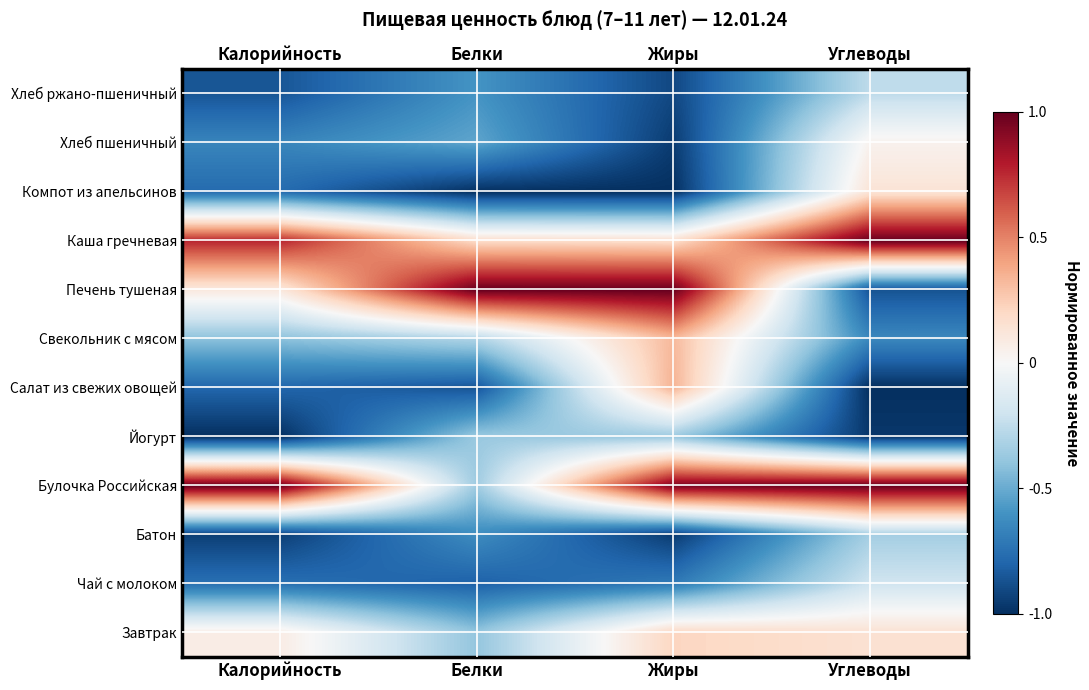

Rank the series by their maximum value, from highest to lowest.

Булочка Российская, Печень тушеная, Каша гречневая, Салат из свежих овощей, Свекольник с мясом, Завтрак, Компот из апельсинов, Хлеб пшеничный, Чай с молоком, Хлеб ржано-пшеничный, Батон, Йогурт